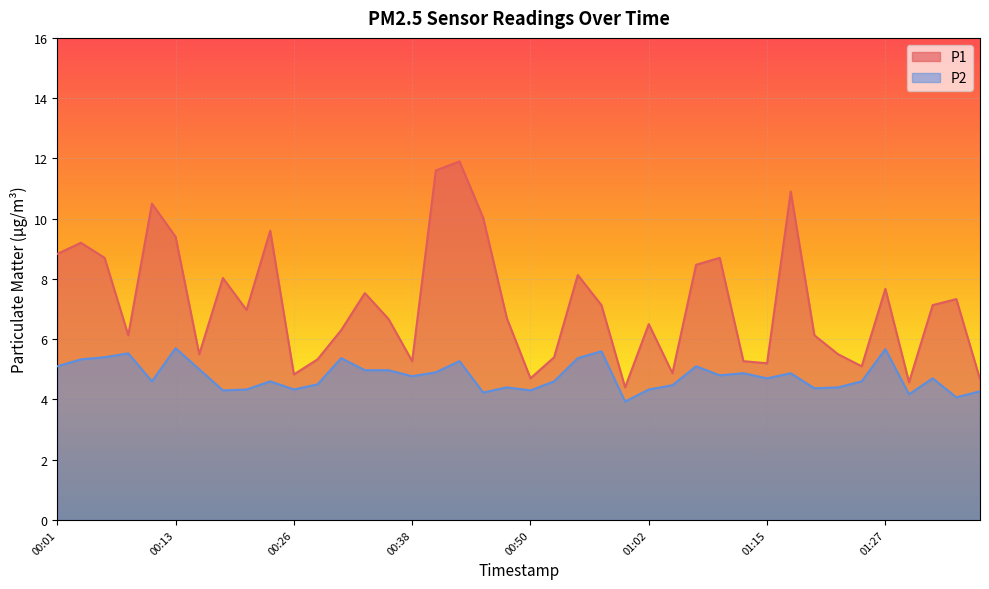

Rank the series by their average value, from lowest to highest.

P2, P1